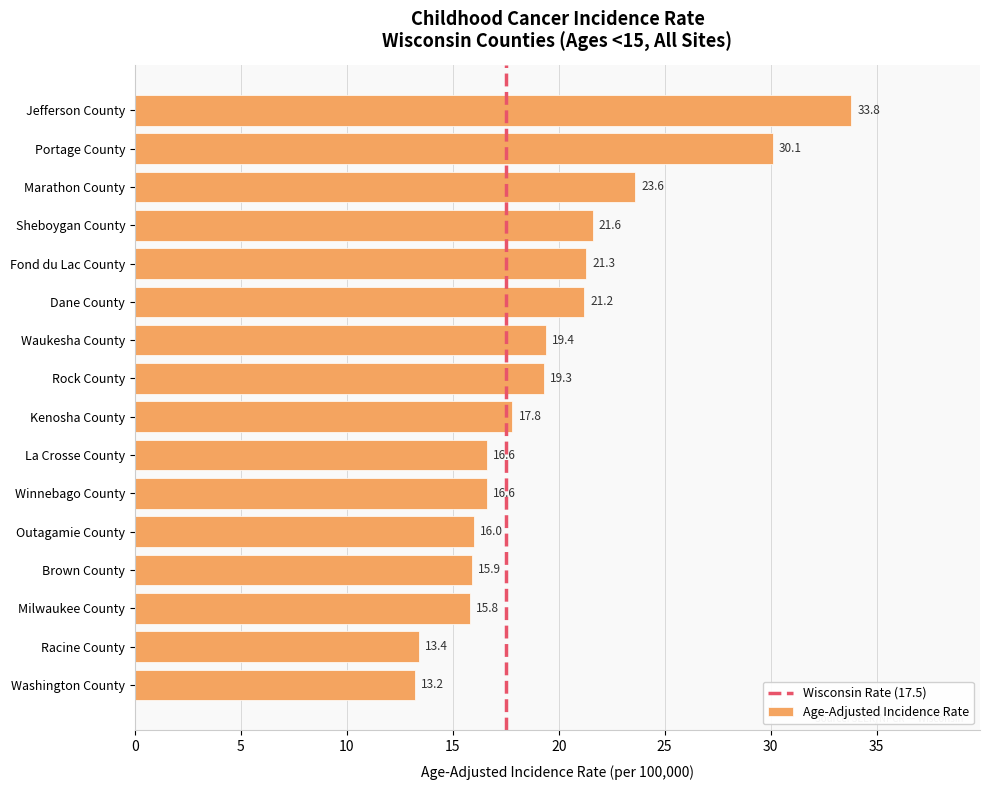

The chart shows a value of 22.4 at Winnebago County. True or false?

False